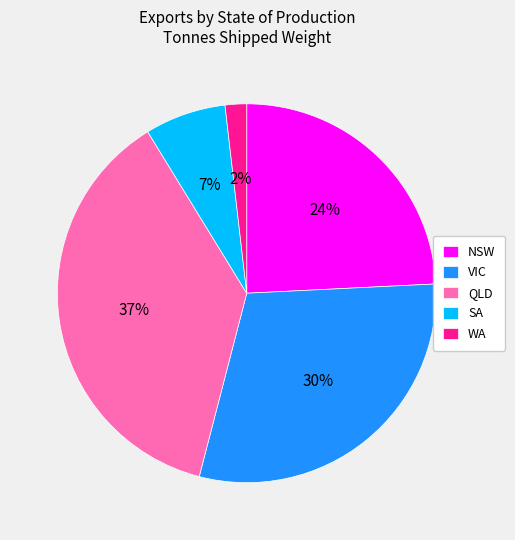

What percentage is the VIC slice, to the nearest percent?

30%